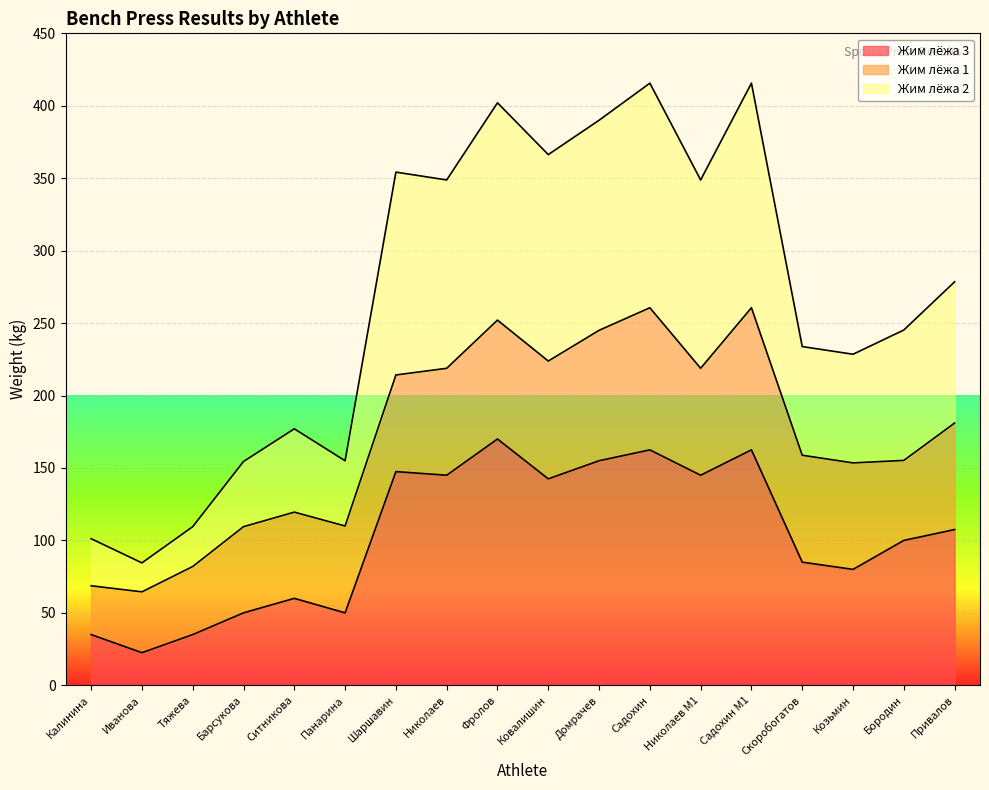

Does the chart display data point markers on the line(s)?

No